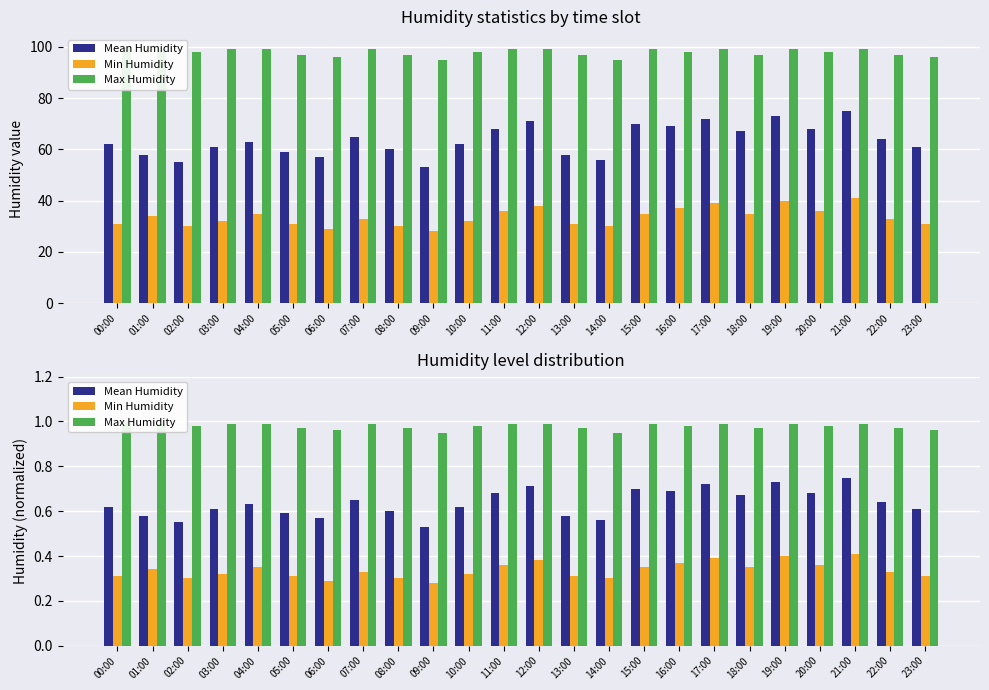

Rank the series by their maximum value, from lowest to highest.

Min Humidity, Mean Humidity, Max Humidity